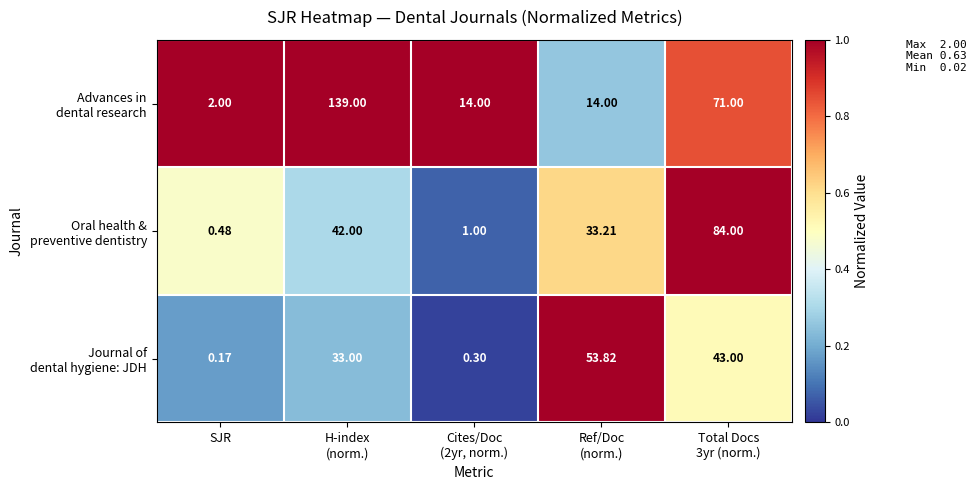

Which label corresponds to the smallest value in the chart?

SJR